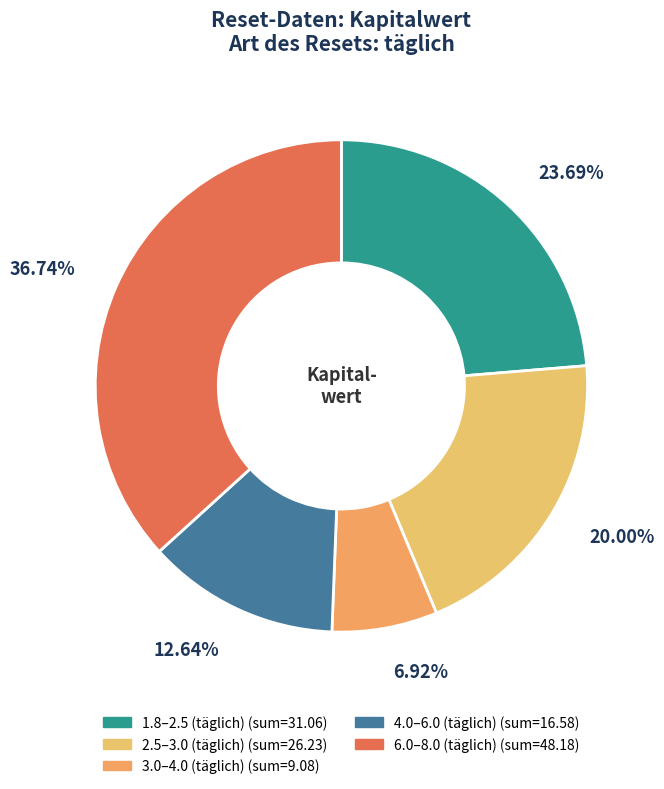

How many slices are in this pie chart?

5